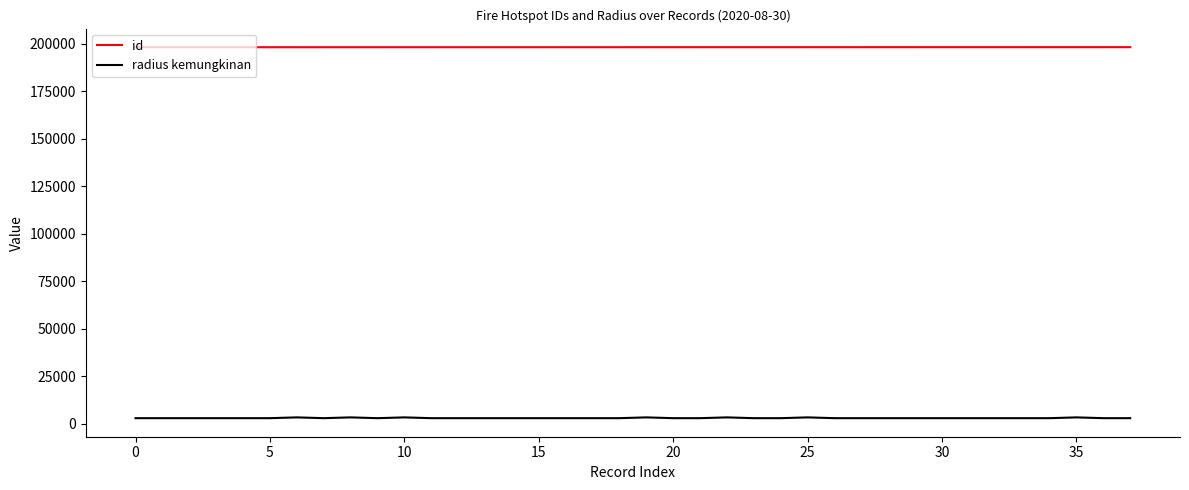

What is the greatest value displayed?

198214